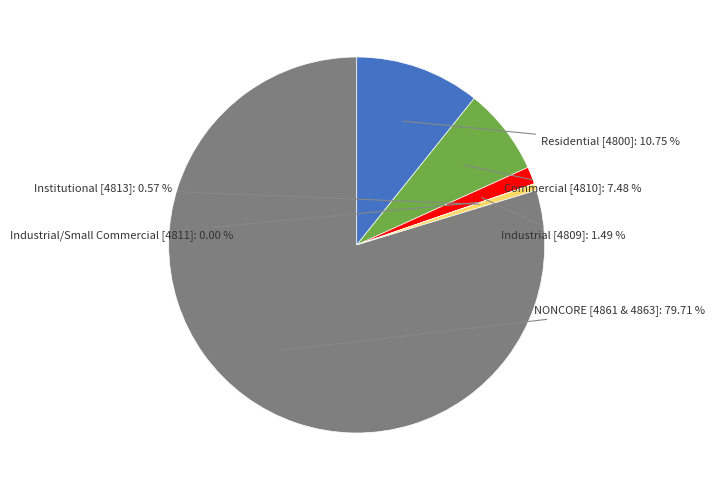

To the nearest percent, what is the average slice percentage?

17%